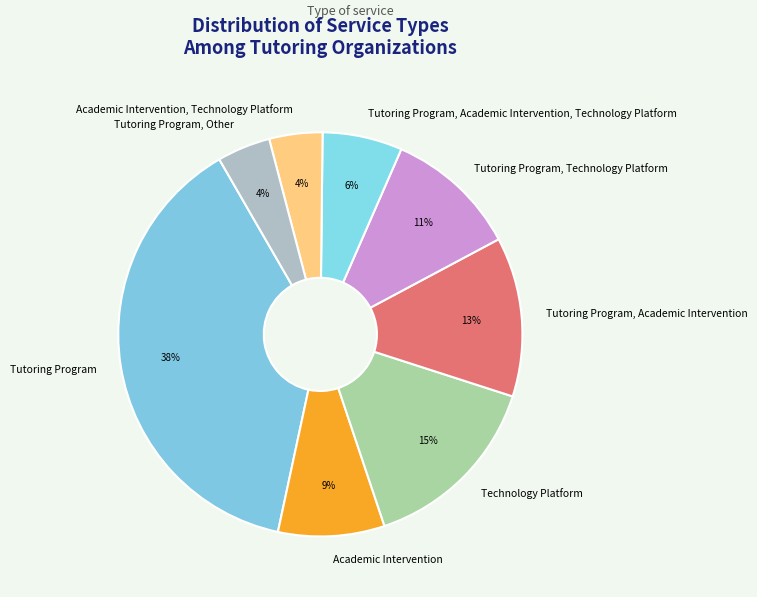

Is the sum of Tutoring Program, Technology Platform and Academic Intervention, Technology Platform greater than half?

No